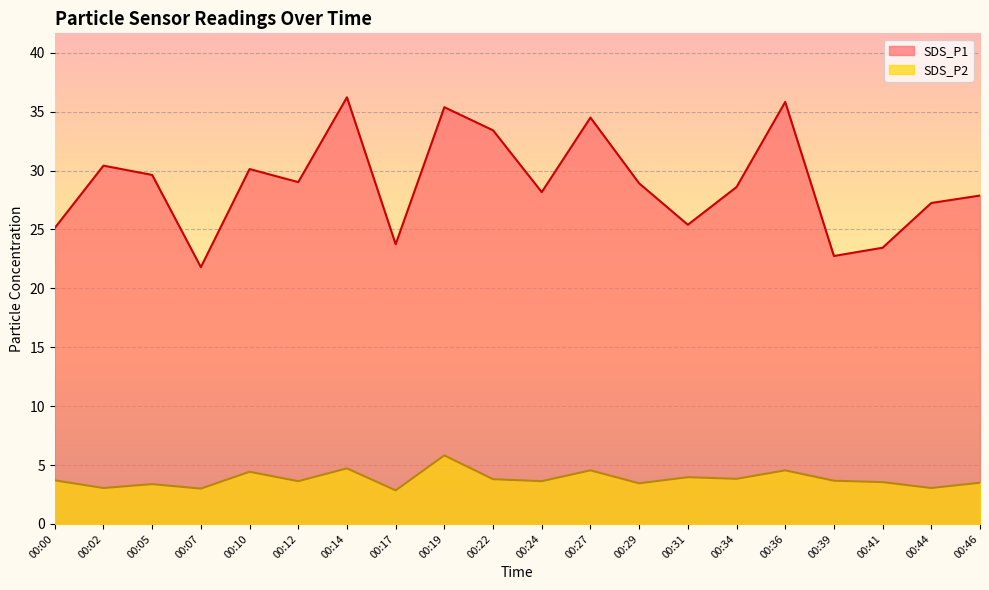

List the labels in order of SDS_P1 value, largest first.

00:14, 00:36, 00:19, 00:27, 00:22, 00:02, 00:10, 00:05, 00:12, 00:29, 00:34, 00:24, 00:46, 00:44, 00:31, 00:00, 00:17, 00:41, 00:39, 00:07